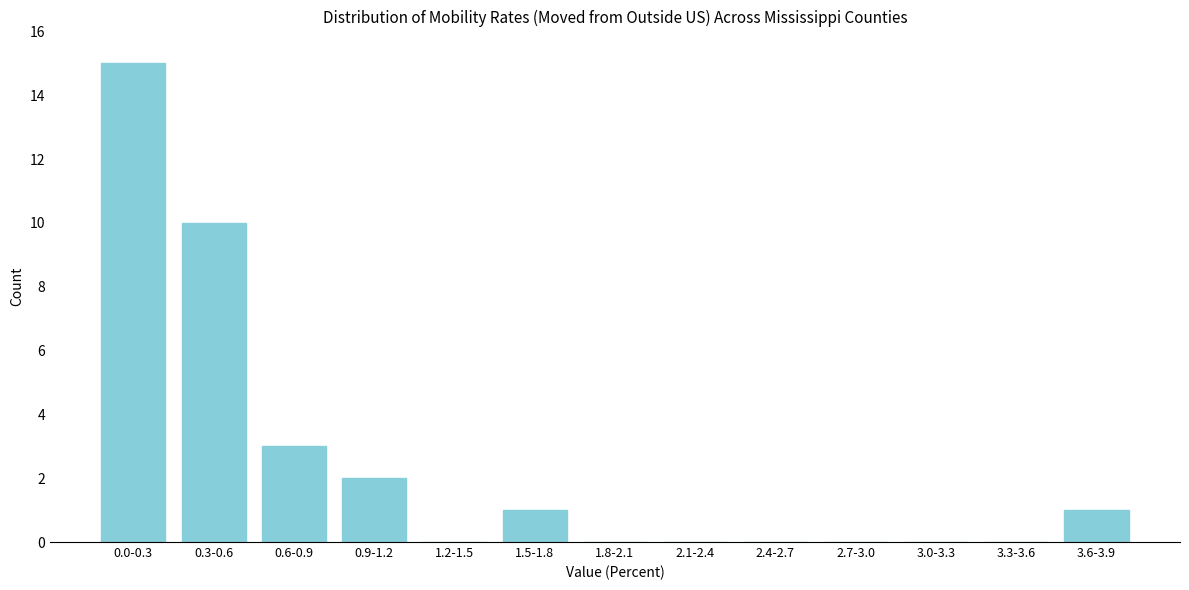

Reading left to right, extract all data points from this chart.

0.0-0.3=15	0.3-0.6=10	0.6-0.9=3	0.9-1.2=2	1.2-1.5=0	1.5-1.8=1	1.8-2.1=0	2.1-2.4=0	2.4-2.7=0	2.7-3.0=0	3.0-3.3=0	3.3-3.6=0	3.6-3.9=1